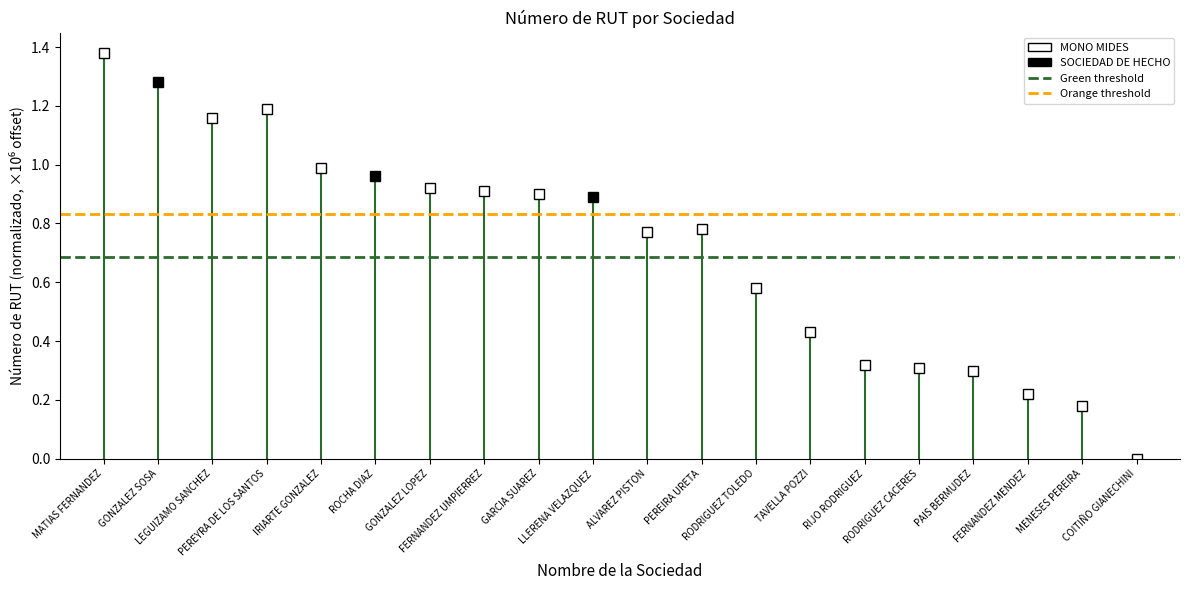

What is the average value of the Upper threshold (orange) series?

0.8